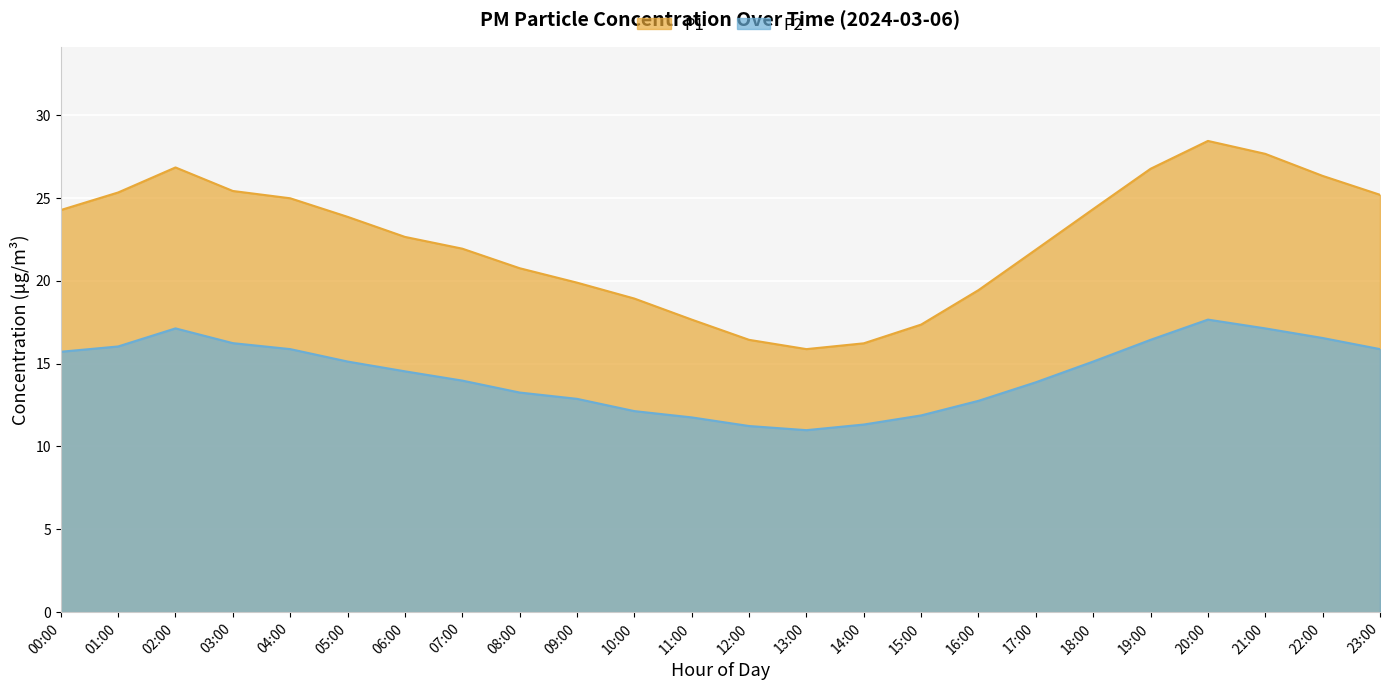

In P1, how many points are lower than both neighbors (excluding endpoints)?

1